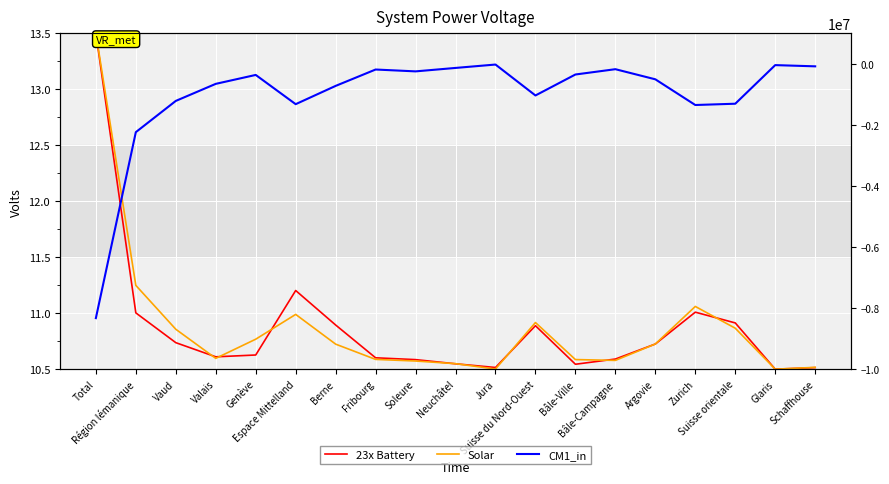

Reading right to left, list all the values displayed in this chart.

23x Battery: 10.5	10.5	10.9	11.0	10.7	10.6	10.5	10.9	10.5	10.5	10.6	10.6	10.9	11.2	10.6	10.6	10.7	11.0	13.5
Solar: 10.5	10.5	10.9	11.1	10.7	10.6	10.6	10.9	10.5	10.5	10.6	10.6	10.7	11.0	10.8	10.6	10.9	11.2	13.5
CM1_in: -83900.0	-43800.0	-1307900.0	-1350200.0	-508900.0	-177400.0	-351300.0	-1037600.0	-25200.0	-136200.0	-248900.0	-188200.0	-724300.0	-1322800.0	-365300.0	-657600.0	-1216000.0	-2238900.0	-8328400.0